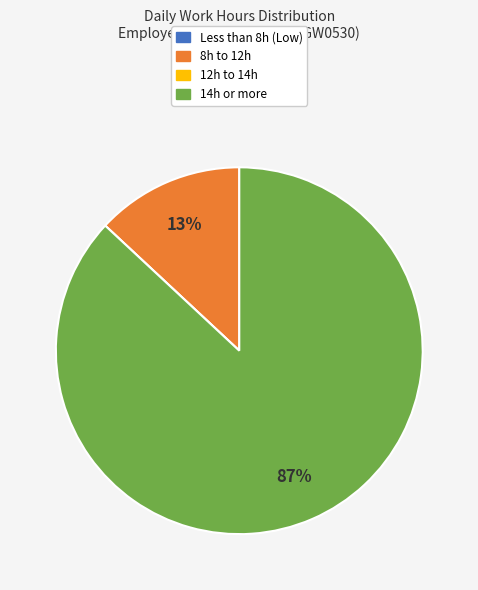

Is there any slice that represents more than half of the pie?

Yes